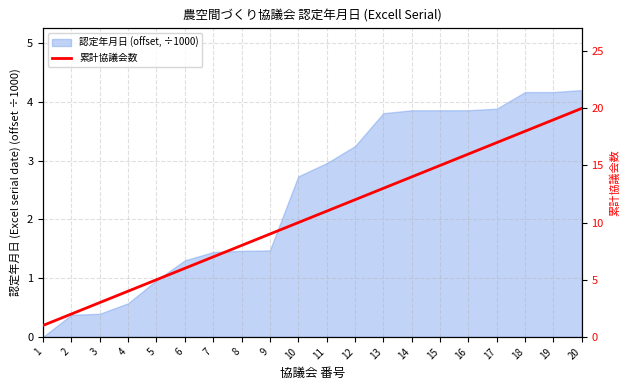

What is the value of the 19th point from the left?

19